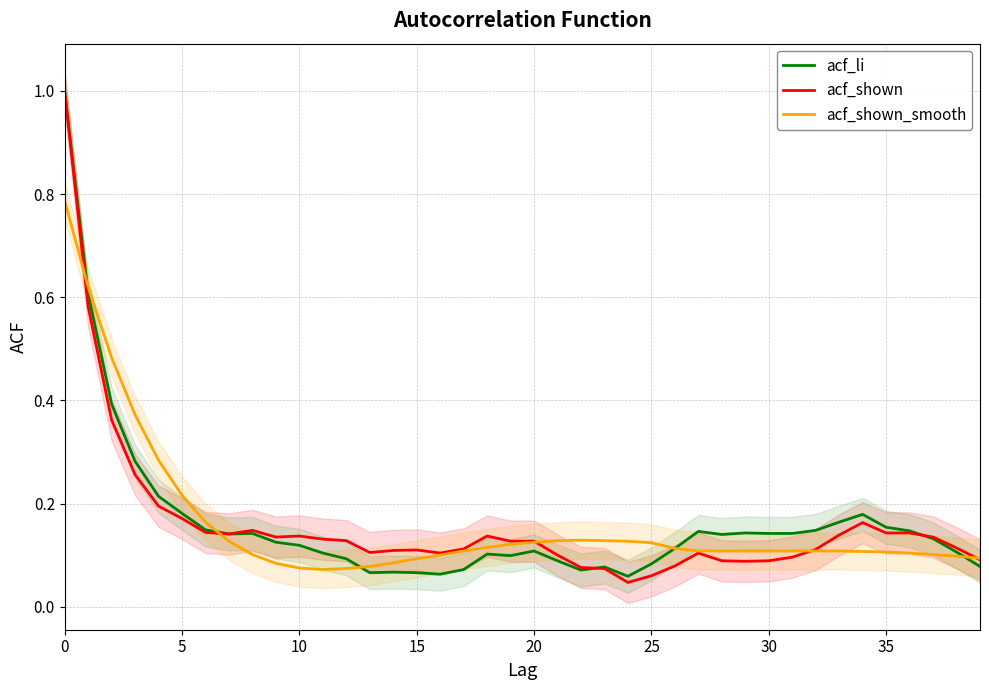

Is the value of acf_shown at 25 greater than the value of acf_shown_smooth at 18?

Yes